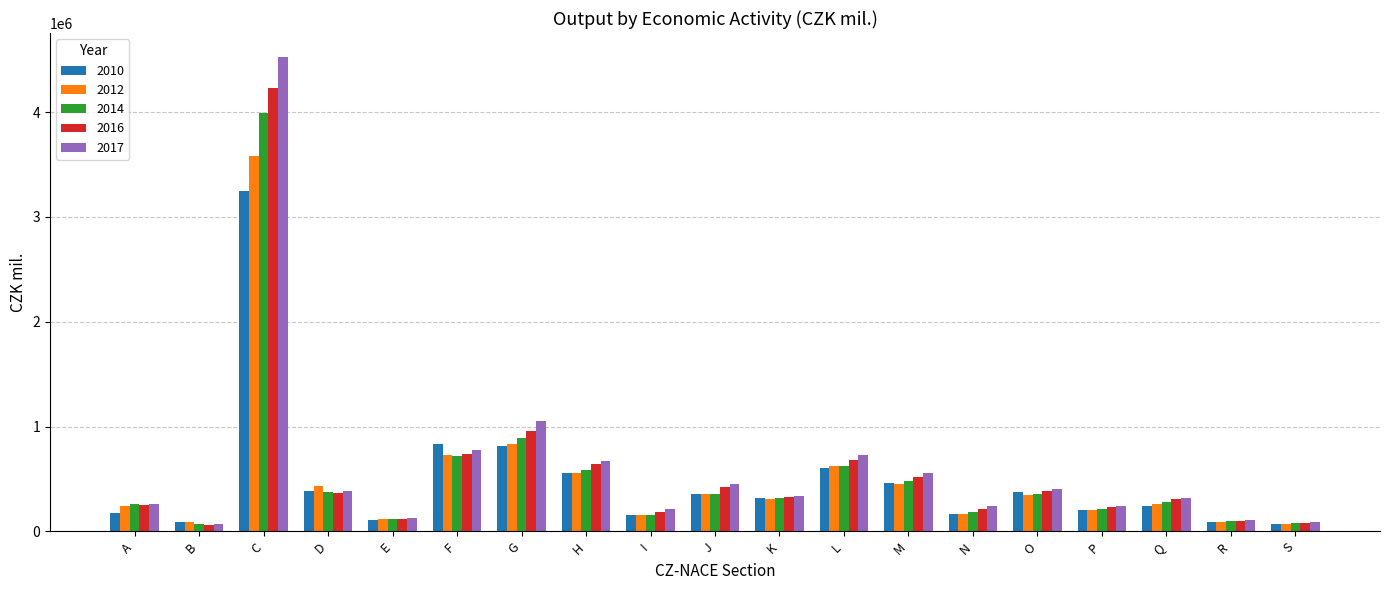

Is it true that 2014 equals 590069 at H?

True